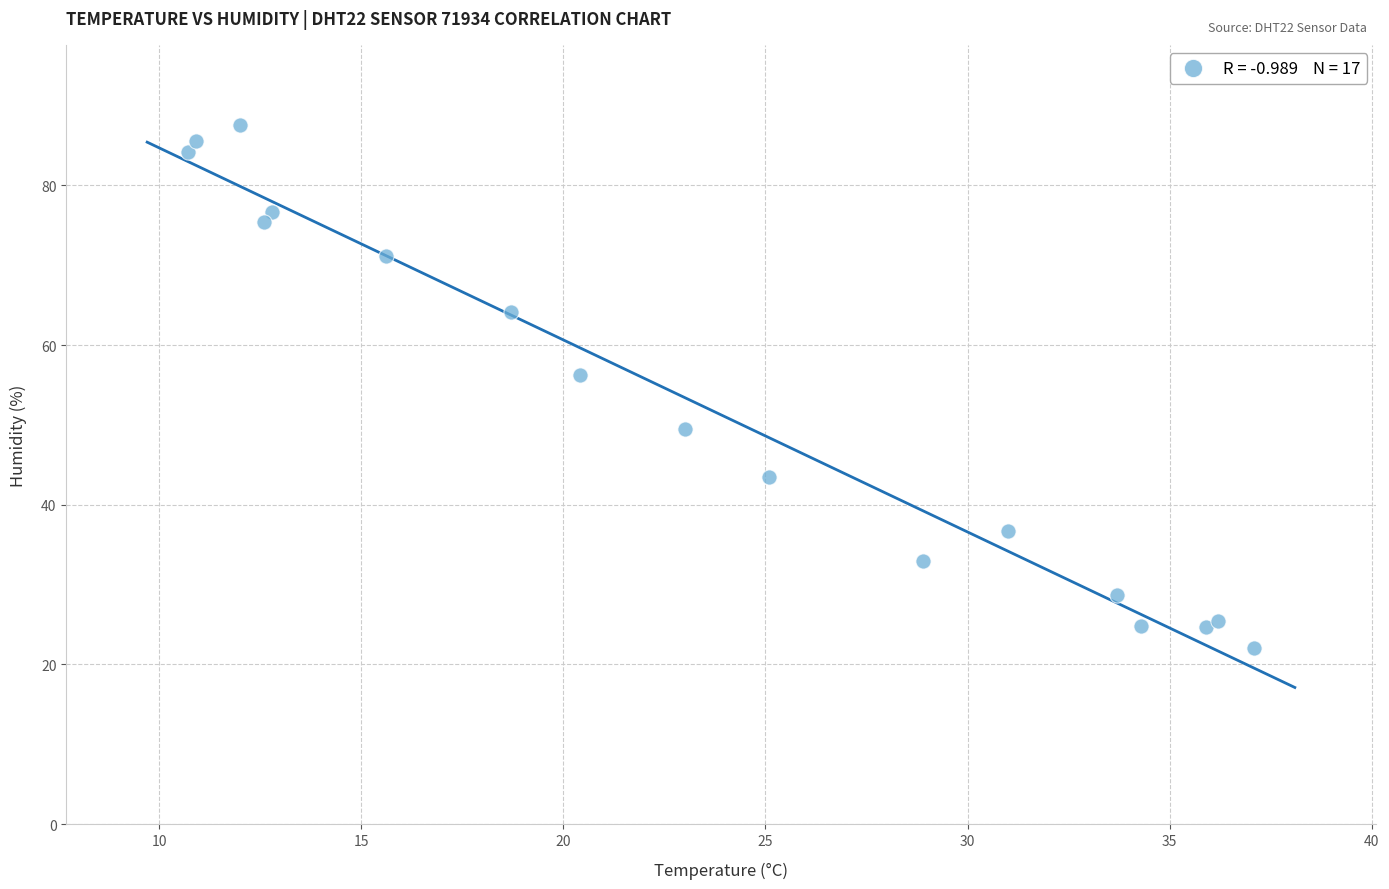

What Y value in the scatter plot is closest to 54?

56.3